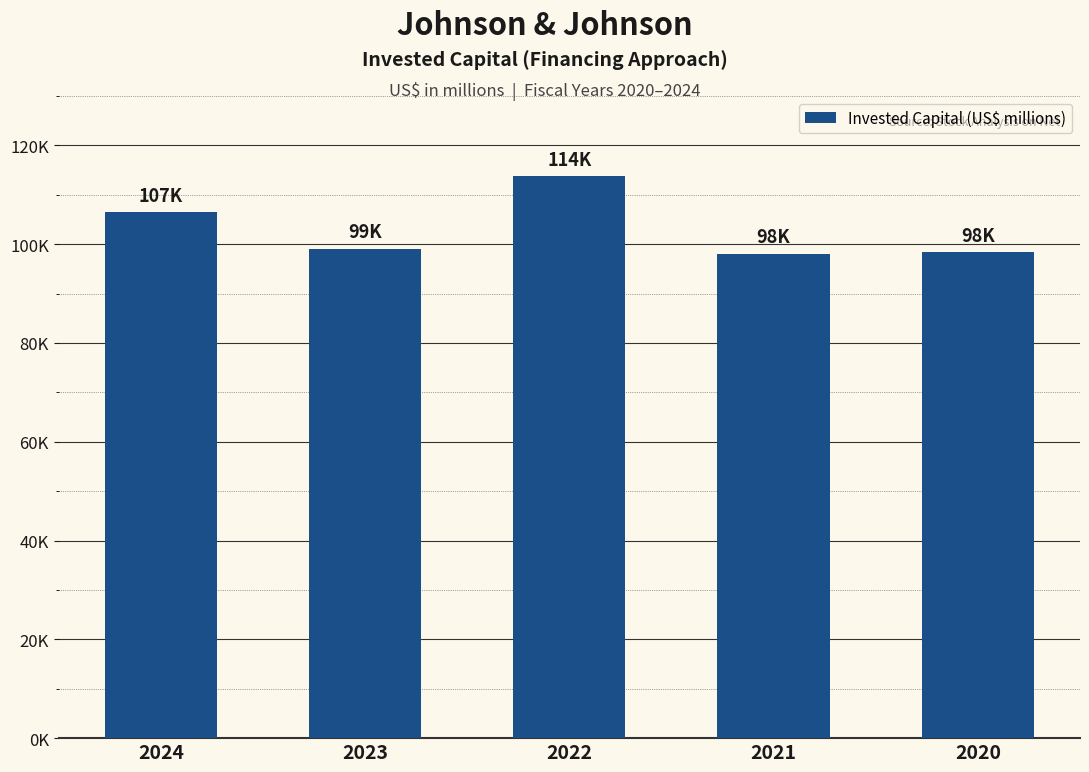

How many distinct data groups are displayed?

1